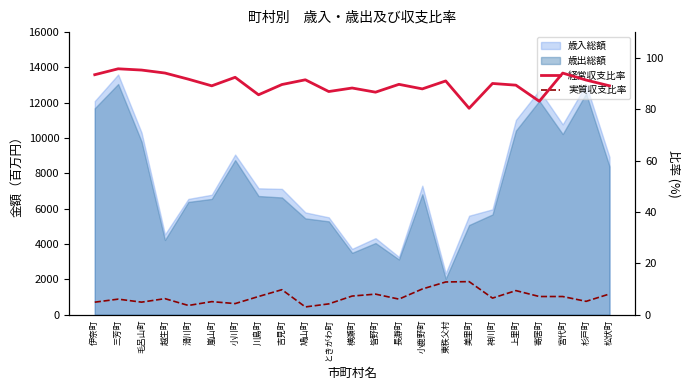

At which label does 実質収支比率 first exceed 6?

三芳町